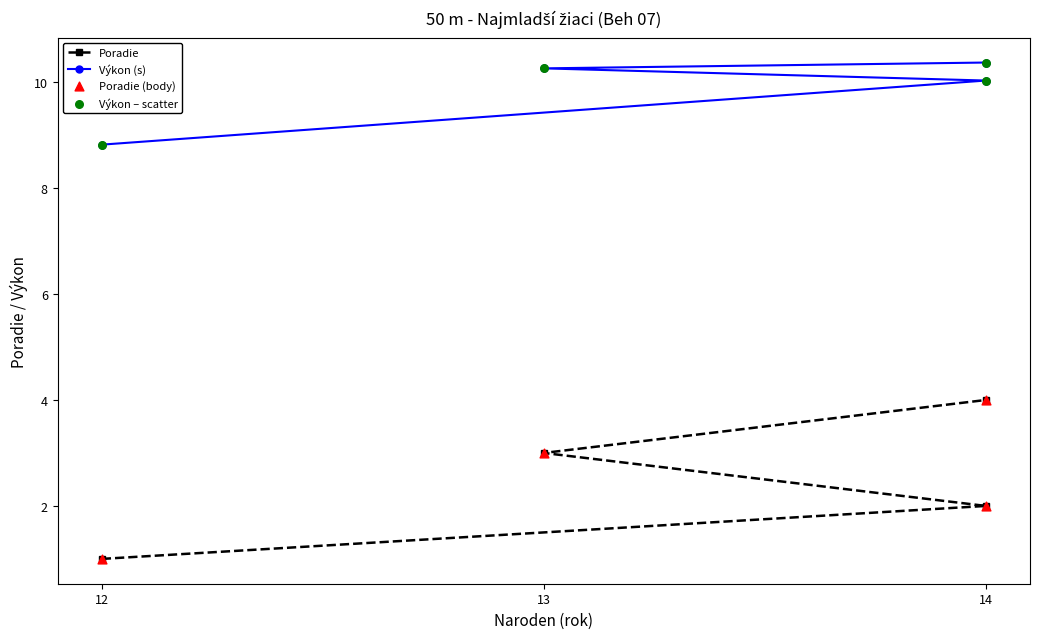

Which series reaches the maximum Y coordinate?

Výkon (s)